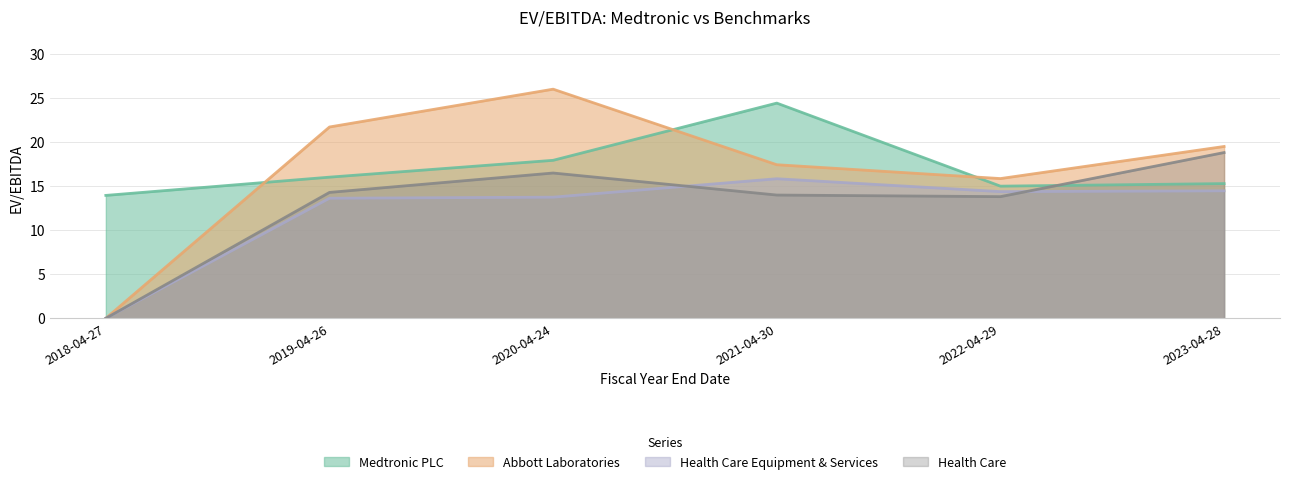

Reading right to left, what are all the values shown in this chart?

Medtronic PLC: 15.3	15.0	24.4	17.9	16.0	13.9
Abbott Laboratories: 19.5	15.8	17.4	26.0	21.7	0.0
Health Care Equipment & Services: 14.5	14.4	15.8	13.7	13.6	0.0
Health Care: 18.8	13.8	14.0	16.5	14.3	0.0